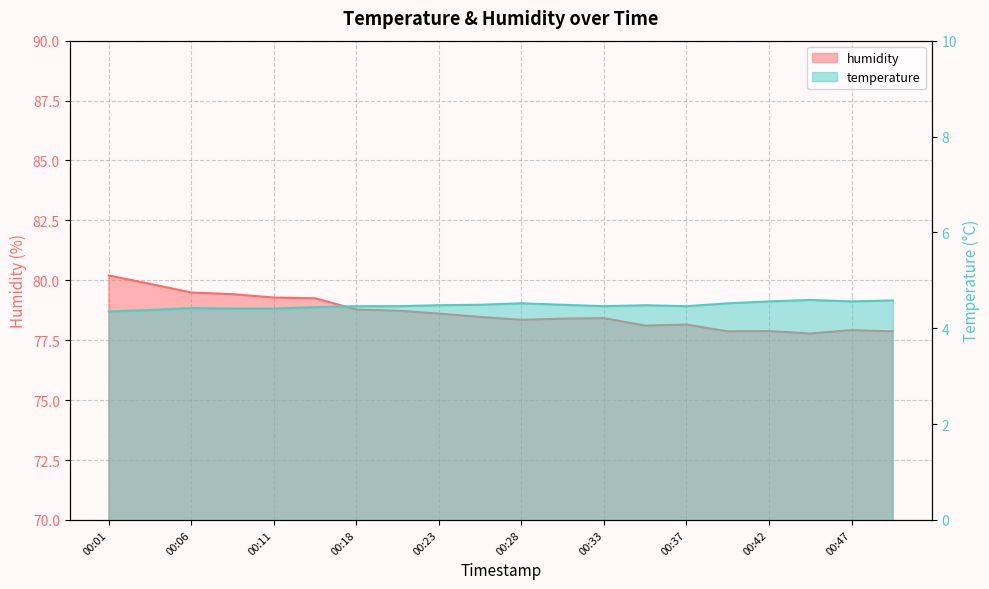

Which series changed the most between 00:01 and 00:06?

humidity